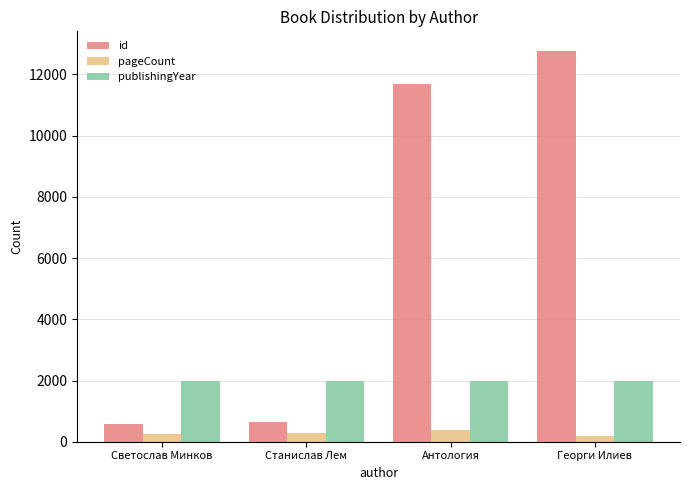

Rank the series by their average value, from highest to lowest.

id, publishingYear, pageCount